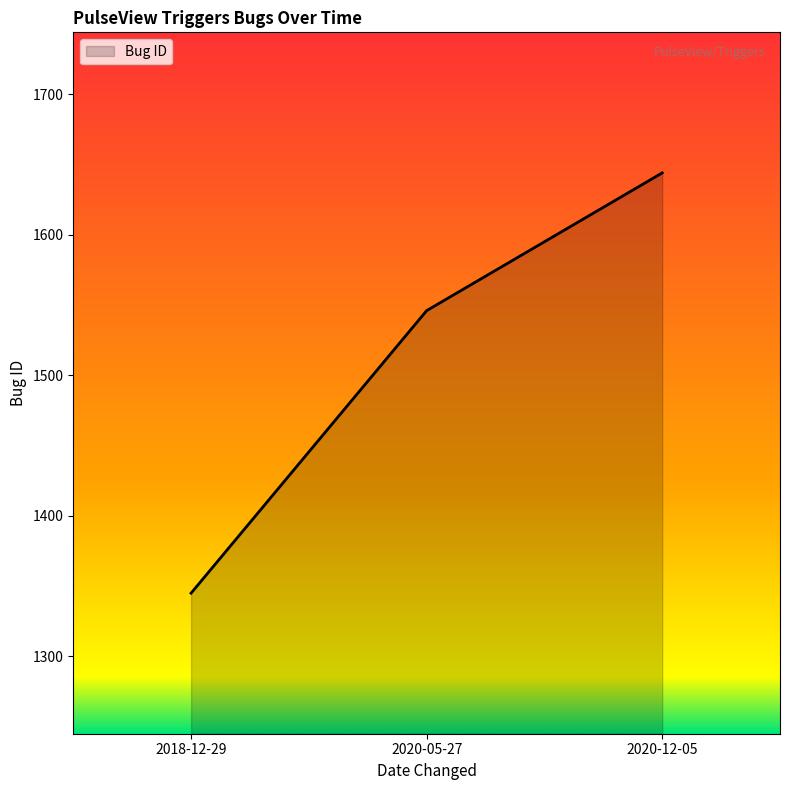

What is the smallest value displayed?

1345